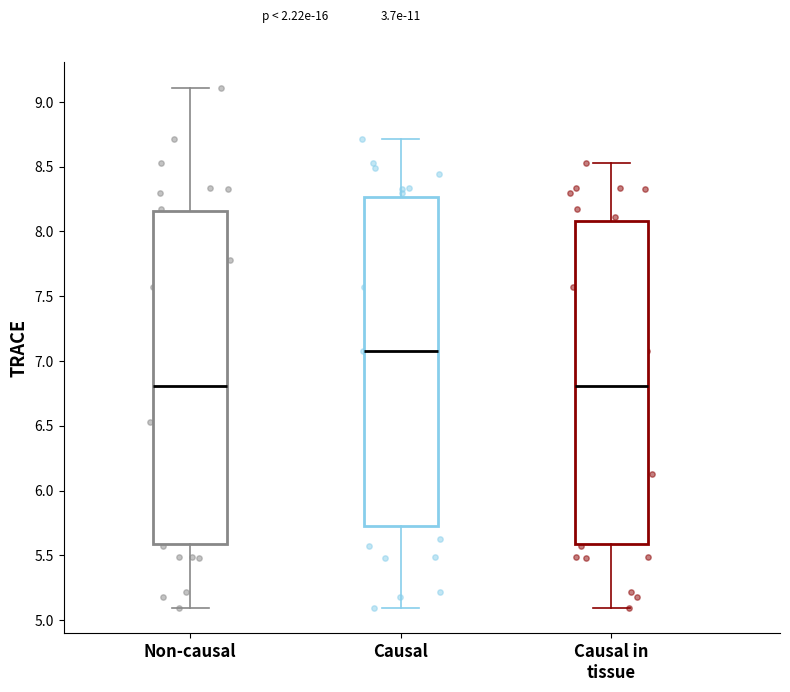

Which box's median line is the highest?

Causal